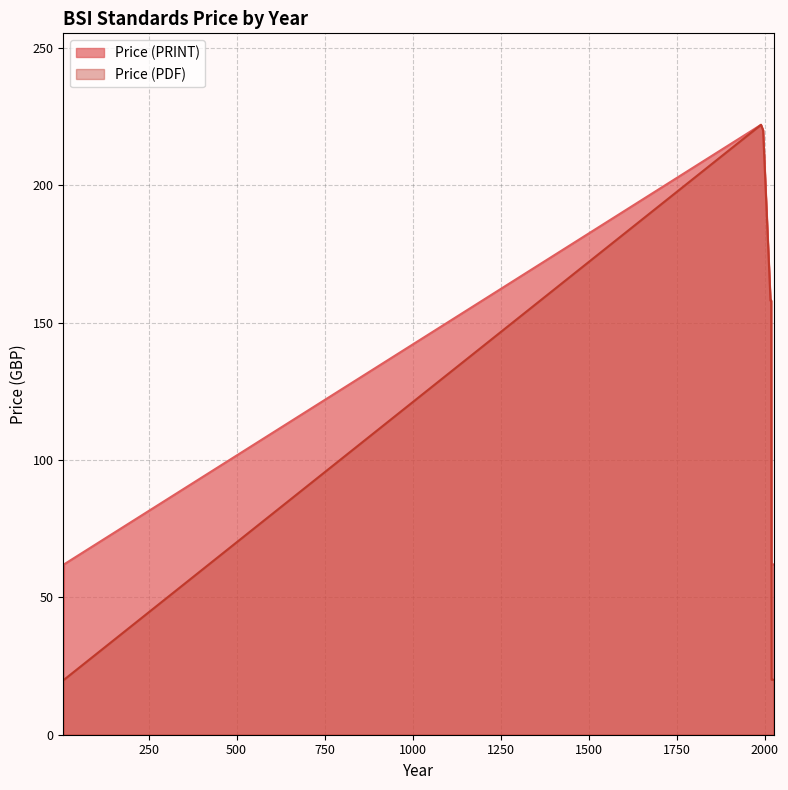

What is the label of the 1st point from the left?

8